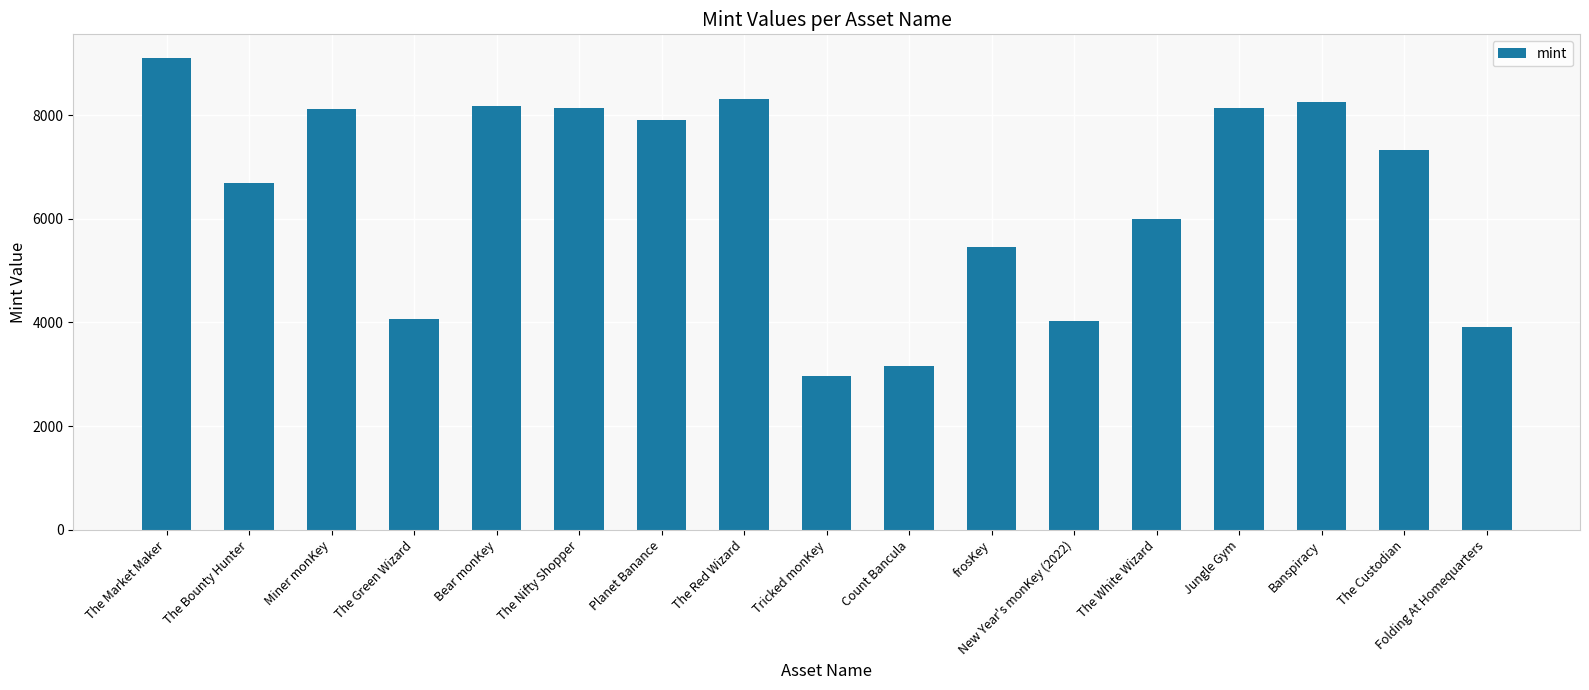

Does the chart contain stacked bars?

No